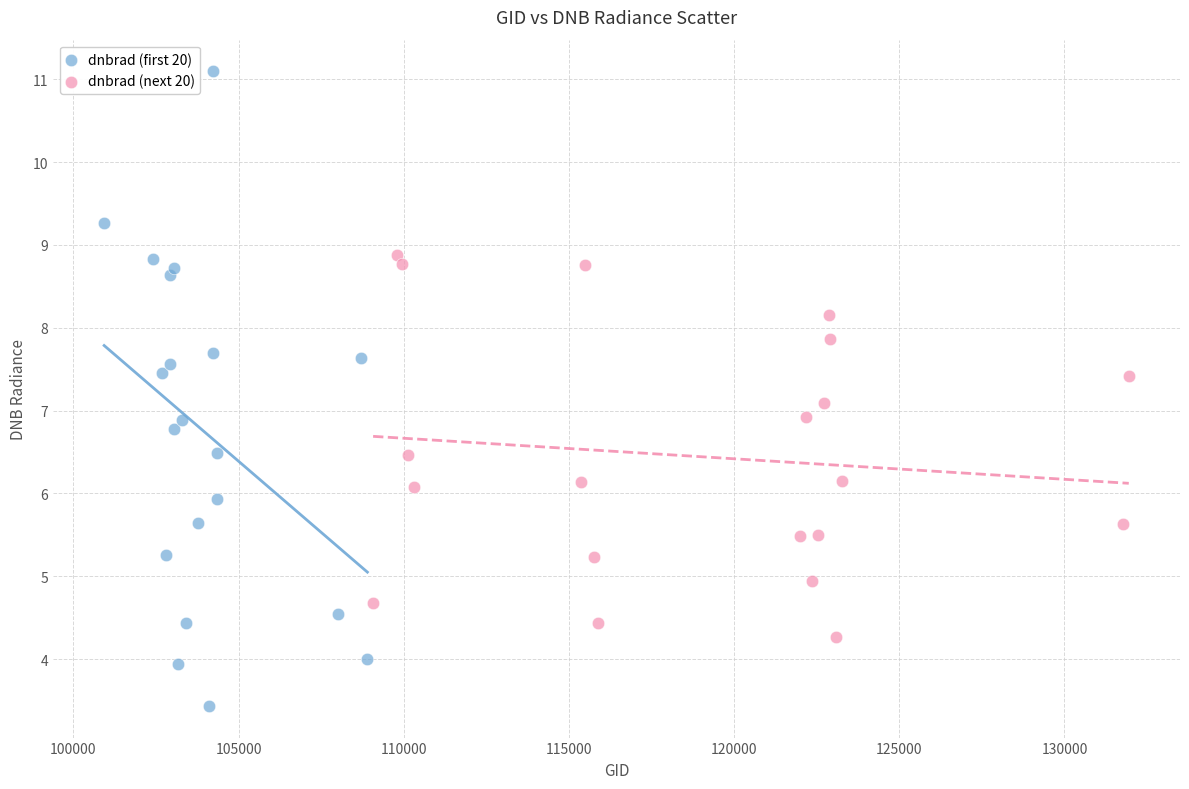

Which series has the widest spread of Y values?

dnbrad (first 20)